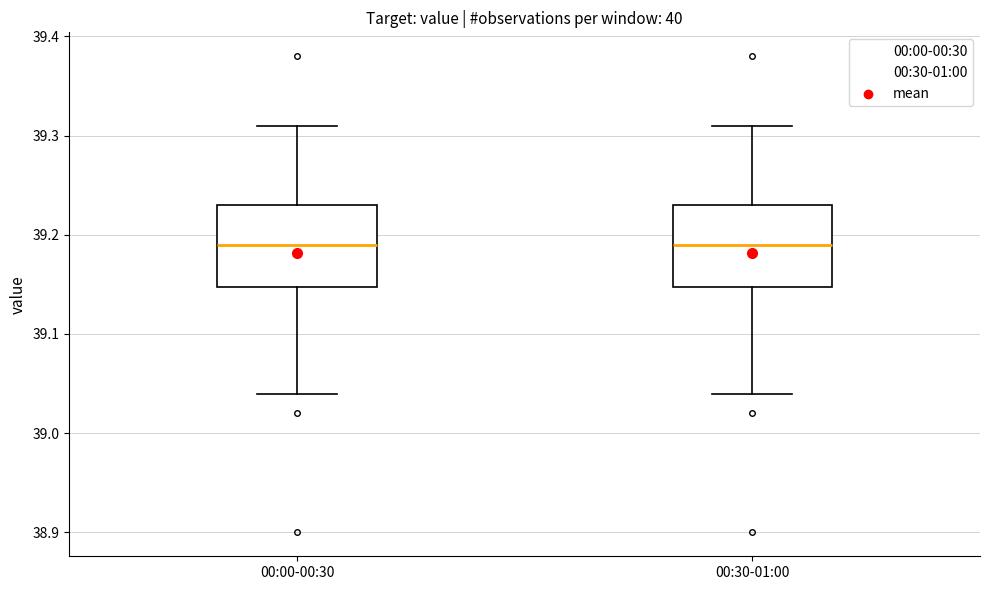

Reading left to right, read every box against the y-axis: the position of its median line, the range the box covers, and the ends of its whiskers. The values are not printed on the chart, so give them approximately, as read against the axis.

00:00-00:30: median 39.19, box 39.15 to 39.23, whiskers 39.04 to 39.31
00:30-01:00: median 39.19, box 39.15 to 39.23, whiskers 39.04 to 39.31